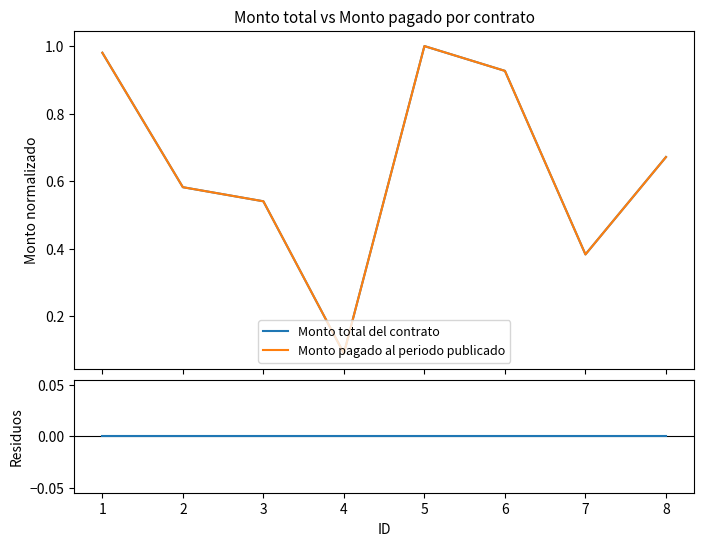

Is the value of Monto pagado al periodo publicado at 8 greater than the value of Residuals at 8?

Yes